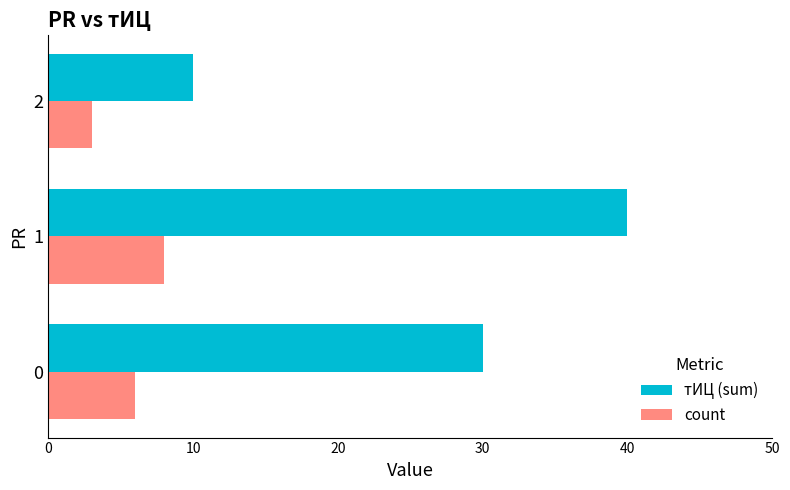

What is the difference between the maximum and second lowest values in the тИЦ (sum) series?

10